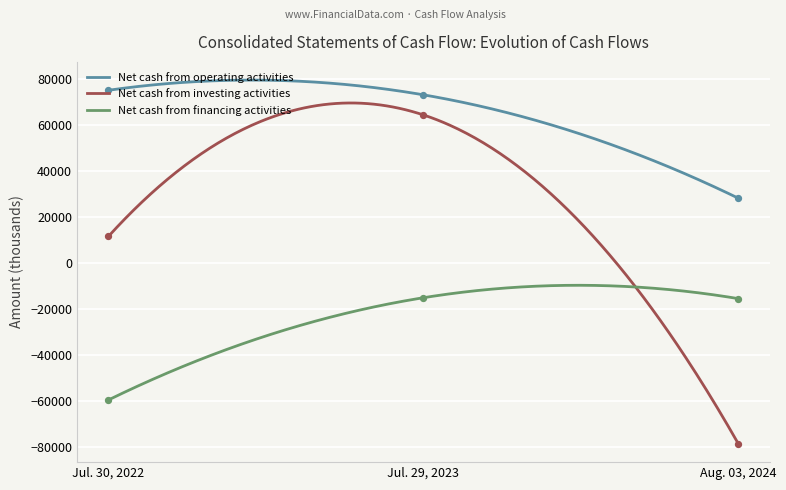

At how many categories does at least one series exceed 19867?

3